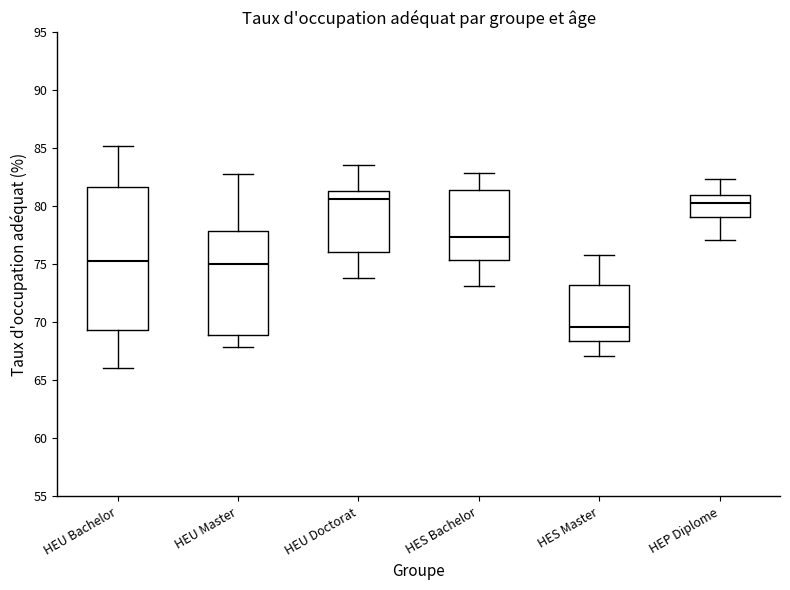

Reading left to right, transcribe this box plot: for each box, give where its median line is, the range the box spans, and where its two whiskers end, as read against the y-axis. The values are not printed on the chart, so give them approximately, as read against the axis.

HEU Bachelor: median 75.5, box 69.5 to 81.5, whiskers 66.0 to 85.0
HEU Master: median 75.0, box 69.0 to 78.0, whiskers 68.0 to 83.0
HEU Doctorat: median 80.5, box 76.0 to 81.5, whiskers 74.0 to 83.5
HES Bachelor: median 77.5, box 75.5 to 81.5, whiskers 73.0 to 83.0
HES Master: median 69.5, box 68.5 to 73.0, whiskers 67.0 to 76.0
HEP Diplome: median 80.5, box 79.0 to 81.0, whiskers 77.0 to 82.5